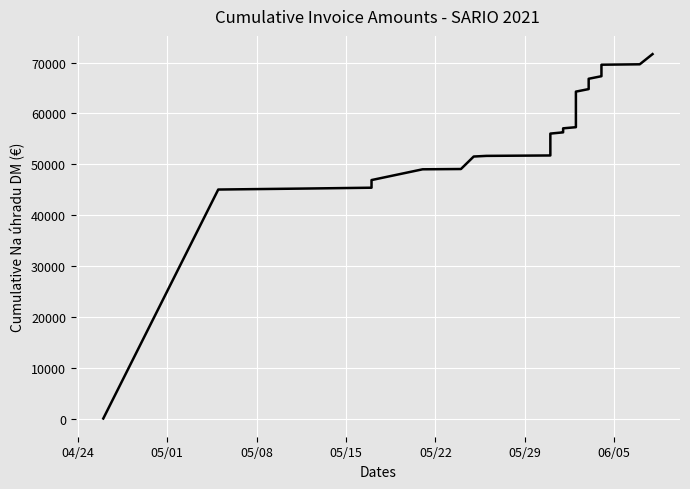

True or false: there are more than 0 points higher than both neighbors.

False